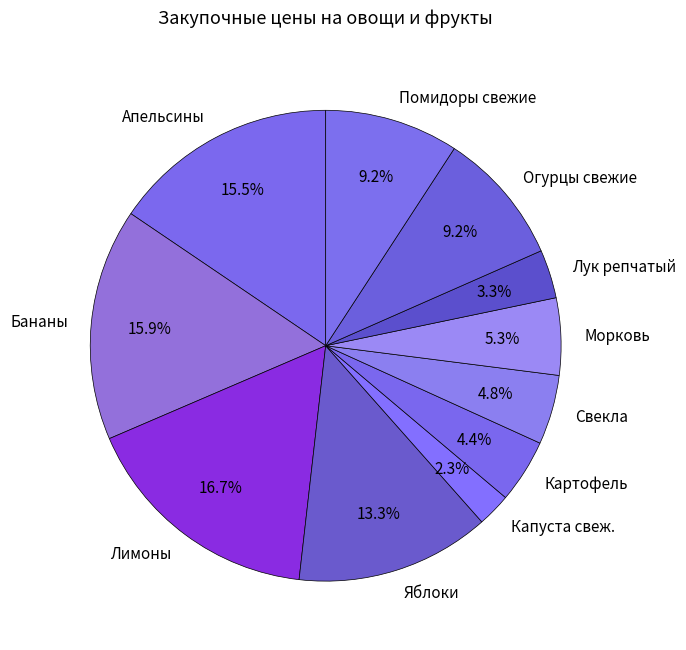

What is the smallest slice in the pie chart?

Капуста свеж.